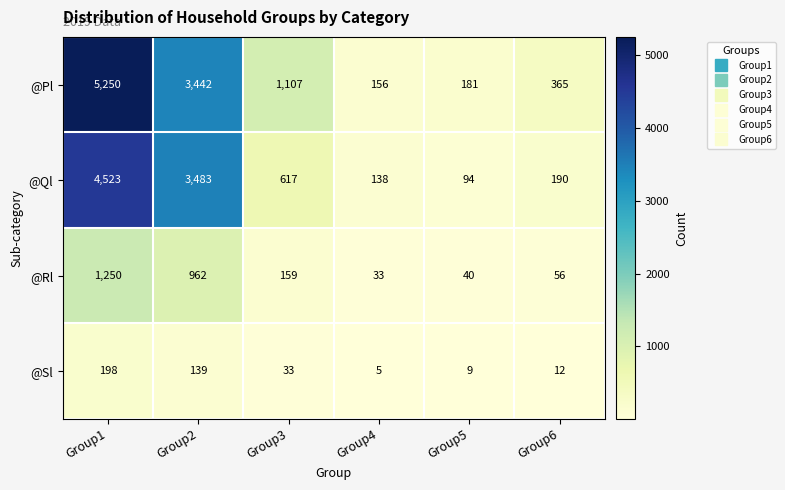

Reading left to right, list all the values displayed in this chart.

@Pl: Group1=5250	Group2=3442	Group3=1107	Group4=156	Group5=181	Group6=365
@Ql: Group1=4523	Group2=3483	Group3=617	Group4=138	Group5=94	Group6=190
@Rl: Group1=1250	Group2=962	Group3=159	Group4=33	Group5=40	Group6=56
@Sl: Group1=198	Group2=139	Group3=33	Group4=5	Group5=9	Group6=12